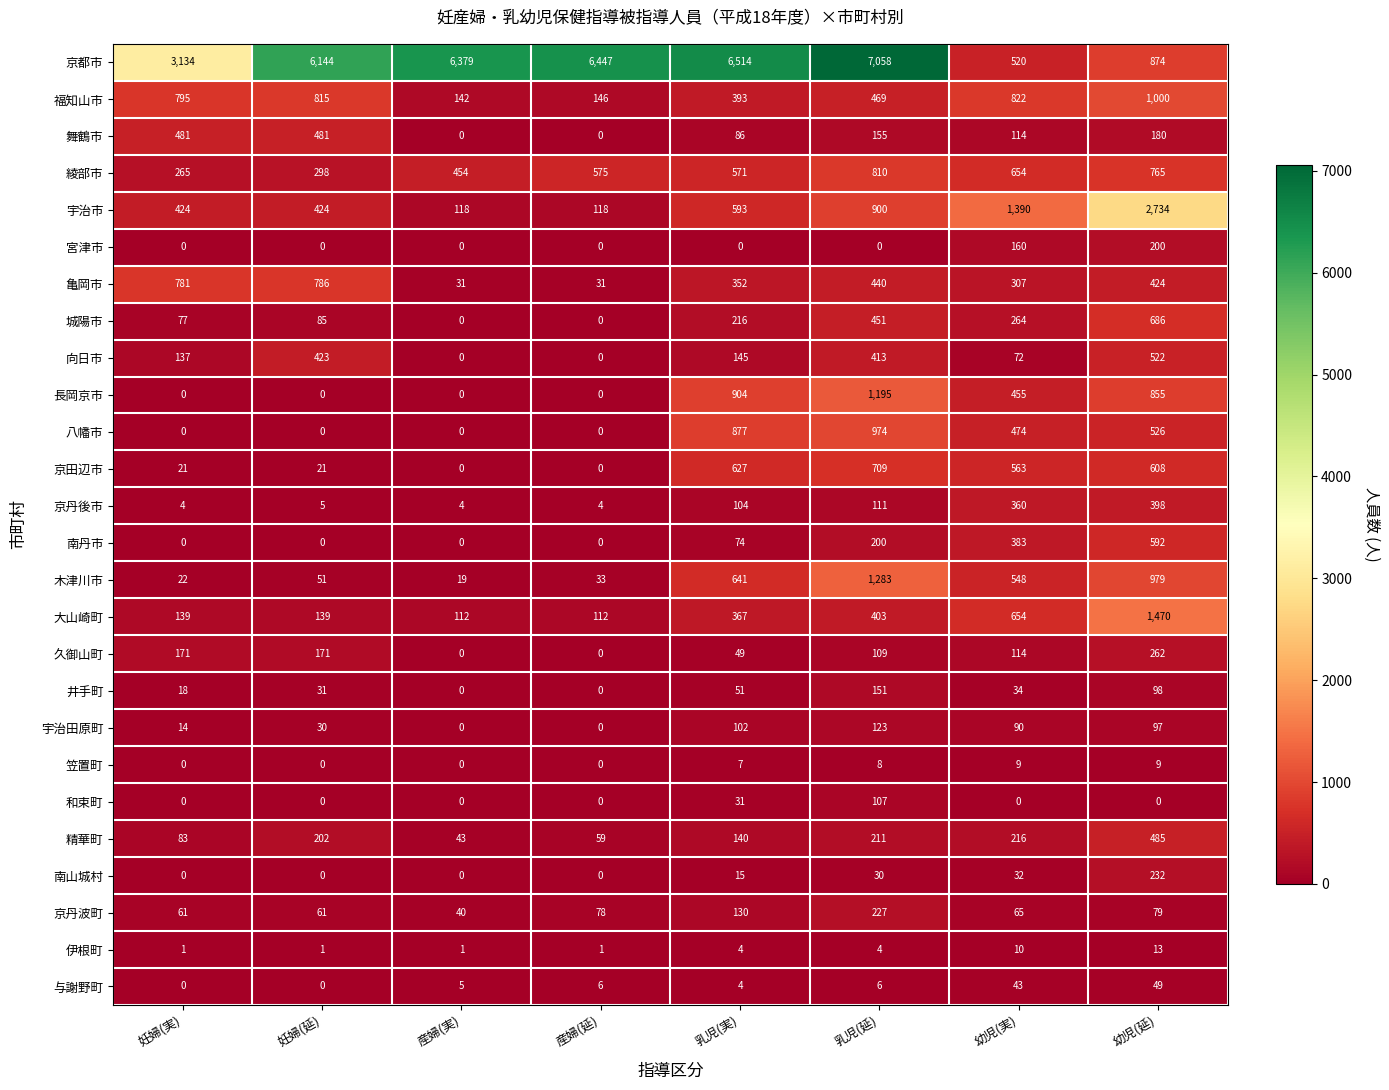

What is the difference between the maximum and second lowest values in the 宇治市 series?

2616